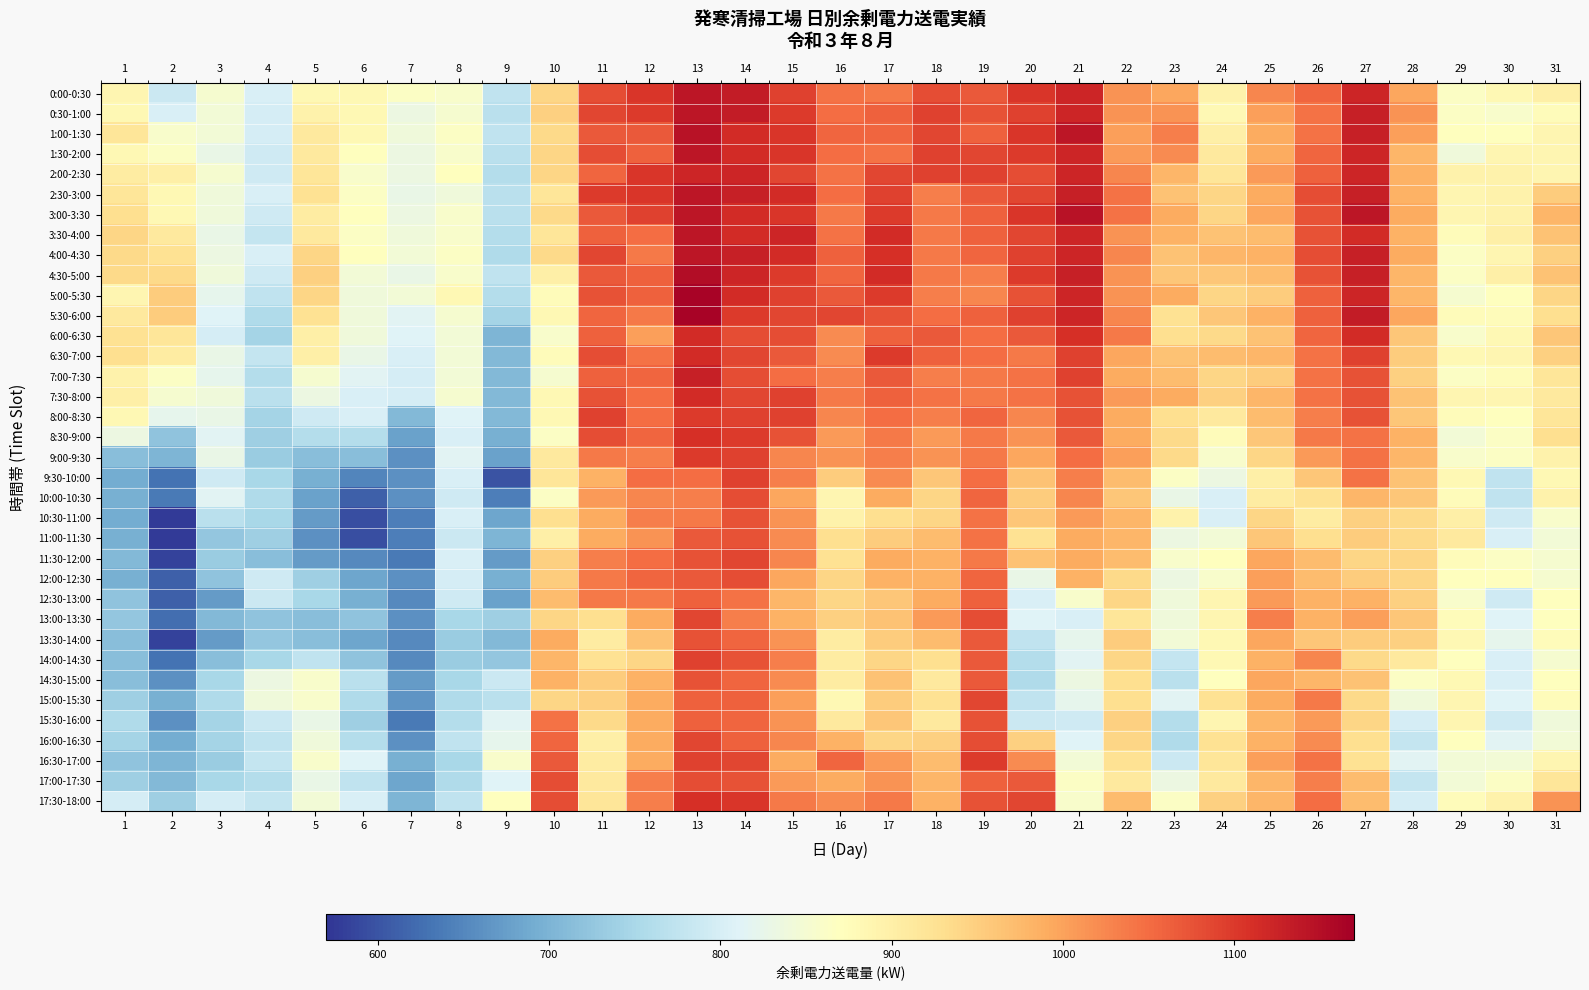

Reading left to right, list all the values displayed in this chart.

0:00-0:30: 1=888	2=786	3=852	4=804	5=882	6=882	7=864	8=858	9=774	10=942	11=1080	12=1104	13=1140	14=1134	15=1092	16=1044	17=1038	18=1080	19=1068	20=1104	21=1122	22=1014	23=996	24=894	25=1026	26=1056	27=1122	28=996	29=864	30=882	31=900
0:30-1:00: 1=882	2=804	3=846	4=798	5=894	6=882	7=834	8=852	9=768	10=948	11=1086	12=1098	13=1140	14=1134	15=1098	16=1050	17=1062	18=1092	19=1074	20=1092	21=1122	22=1014	23=1014	24=882	25=1002	26=1044	27=1128	28=1014	29=864	30=858	31=876
1:00-1:30: 1=918	2=858	3=846	4=798	5=912	6=882	7=840	8=864	9=774	10=936	11=1068	12=1068	13=1146	14=1116	15=1104	16=1056	17=1056	18=1086	19=1062	20=1104	21=1140	22=1002	23=1032	24=900	25=990	26=1044	27=1128	28=1002	29=870	30=870	31=888
1:30-2:00: 1=882	2=864	3=828	4=792	5=912	6=870	7=834	8=858	9=768	10=942	11=1080	12=1062	13=1140	14=1116	15=1104	16=1050	17=1044	18=1092	19=1086	20=1098	21=1122	22=1008	23=1020	24=912	25=990	26=1056	27=1122	28=978	29=840	30=888	31=888
2:00-2:30: 1=906	2=900	3=852	4=792	5=918	6=858	7=834	8=870	9=762	10=942	11=1056	12=1104	13=1122	14=1122	15=1086	16=1044	17=1086	18=1092	19=1092	20=1080	21=1122	22=1026	23=978	24=918	25=1008	26=1062	27=1122	28=984	29=894	30=894	31=888
2:30-3:00: 1=918	2=882	3=840	4=804	5=924	6=864	7=828	8=840	9=768	10=918	11=1098	12=1104	13=1140	14=1128	15=1116	16=1050	17=1092	18=1032	19=1068	20=1086	21=1128	22=1044	23=966	24=942	25=990	26=1080	27=1128	28=984	29=888	30=894	31=954
3:00-3:30: 1=930	2=882	3=840	4=792	5=906	6=870	7=834	8=858	9=768	10=936	11=1068	12=1092	13=1140	14=1116	15=1104	16=1038	17=1098	18=1038	19=1062	20=1104	21=1146	22=1044	23=990	24=942	25=996	26=1074	27=1140	28=990	29=888	30=894	31=978
3:30-4:00: 1=942	2=912	3=828	4=780	5=912	6=864	7=840	8=858	9=762	10=918	11=1062	12=1050	13=1140	14=1116	15=1122	16=1044	17=1116	18=1038	19=1062	20=1086	21=1122	22=1014	23=984	24=966	25=972	26=1074	27=1116	28=984	29=876	30=900	31=966
4:00-4:30: 1=936	2=924	3=834	4=804	5=942	6=870	7=846	8=864	9=756	10=936	11=1086	12=1038	13=1140	14=1128	15=1116	16=1062	17=1110	18=1038	19=1056	20=1092	21=1122	22=1026	23=966	24=978	25=984	26=1080	27=1128	28=990	29=864	30=888	31=948
4:30-5:00: 1=936	2=936	3=840	4=792	5=948	6=846	7=828	8=858	9=774	10=900	11=1068	12=1062	13=1152	14=1122	15=1098	16=1056	17=1116	18=1038	19=1032	20=1098	21=1128	22=1014	23=960	24=960	25=972	26=1074	27=1128	28=978	29=864	30=900	31=966
5:00-5:30: 1=888	2=954	3=822	4=774	5=942	6=840	7=846	8=882	9=762	10=876	11=1074	12=1062	13=1164	14=1116	15=1092	16=1068	17=1098	18=1032	19=1026	20=1074	21=1122	22=1014	23=990	24=942	25=954	26=1062	27=1122	28=978	29=852	30=870	31=942
5:30-6:00: 1=912	2=954	3=810	4=756	5=924	6=840	7=816	8=852	9=744	10=882	11=1056	12=1038	13=1164	14=1098	15=1086	16=1086	17=1074	18=1050	19=1062	20=1092	21=1122	22=1026	23=924	24=960	25=984	26=1062	27=1134	28=996	29=876	30=876	31=930
6:00-6:30: 1=924	2=918	3=798	4=744	5=900	6=840	7=810	8=846	9=702	10=858	11=1062	12=1002	13=1116	14=1080	15=1080	16=1020	17=1062	18=1068	19=1050	20=1068	21=1110	22=1038	23=930	24=936	25=966	26=1056	27=1116	28=960	29=858	30=882	31=960
6:30-7:00: 1=930	2=906	3=828	4=780	5=900	6=828	7=804	8=846	9=708	10=876	11=1080	12=1044	13=1116	14=1086	15=1068	16=1020	17=1098	18=1062	19=1050	20=1038	21=1092	22=996	23=966	24=972	25=978	26=1044	27=1092	28=954	29=882	30=888	31=948
7:00-7:30: 1=894	2=864	3=822	4=762	5=852	6=816	7=798	8=846	9=708	10=852	11=1062	12=1056	13=1128	14=1080	15=1050	16=1032	17=1068	18=1032	19=1038	20=1044	21=1092	22=990	23=972	24=942	25=954	26=1044	27=1074	28=948	29=864	30=876	31=918
7:30-8:00: 1=900	2=852	3=840	4=768	5=834	6=804	7=798	8=852	9=708	10=882	11=1074	12=1050	13=1116	14=1086	15=1092	16=1038	17=1062	18=1044	19=1038	20=1044	21=1074	22=1008	23=990	24=948	25=978	26=1044	27=1074	28=966	29=888	30=888	31=912
8:00-8:30: 1=882	2=822	3=828	4=744	5=792	6=804	7=708	8=810	9=708	10=882	11=1092	12=1050	13=1098	14=1092	15=1092	16=1026	17=1050	18=1032	19=1056	20=1026	21=1074	22=990	23=930	24=912	25=972	26=1032	27=1074	28=960	29=876	30=870	31=918
8:30-9:00: 1=834	2=720	3=816	4=738	5=762	6=762	7=678	8=804	9=696	10=864	11=1080	12=1056	13=1110	14=1098	15=1074	16=1008	17=1038	18=1008	19=1038	20=1014	21=1068	22=990	23=936	24=876	25=960	26=1038	27=1044	28=984	29=846	30=864	31=930
9:00-9:30: 1=714	2=702	3=828	4=732	5=714	6=714	7=660	8=816	9=678	10=912	11=1038	12=1032	13=1098	14=1092	15=1026	16=1014	17=1032	18=1014	19=1038	20=996	21=1050	22=1002	23=936	24=858	25=942	26=1008	27=1044	28=978	29=858	30=864	31=894
9:30-10:00: 1=690	2=630	3=792	4=750	5=696	6=648	7=660	8=804	9=600	10=918	11=984	12=1050	13=1050	14=1092	15=1032	16=954	17=1020	18=960	19=1050	20=966	21=1032	22=972	23=864	24=834	25=900	26=960	27=1044	28=966	29=882	30=774	31=882
10:00-10:30: 1=696	2=636	3=816	4=756	5=678	6=612	7=660	8=792	9=642	10=864	11=1008	12=1026	13=1032	14=1080	15=996	16=888	17=990	18=942	19=1056	20=954	21=1026	22=960	23=828	24=804	25=906	26=924	27=978	28=960	29=876	30=774	31=894
10:30-11:00: 1=690	2=576	3=768	4=750	5=672	6=594	7=642	8=804	9=684	10=930	11=990	12=1032	13=1038	14=1074	15=1014	16=894	17=930	18=942	19=1044	20=960	21=1008	22=978	23=894	24=804	25=942	26=906	27=948	28=936	29=900	30=792	31=858
11:00-11:30: 1=696	2=576	3=726	4=738	5=660	6=594	7=642	8=786	9=702	10=900	11=990	12=1014	13=1068	14=1074	15=1020	16=930	17=954	18=972	19=1044	20=924	21=990	22=978	23=834	24=846	25=960	26=930	27=954	28=936	29=912	30=804	31=846
11:30-12:00: 1=708	2=582	3=732	4=714	5=672	6=654	7=636	8=804	9=672	10=948	11=1032	12=1050	13=1074	14=1086	15=1026	16=924	17=990	18=984	19=1038	20=966	21=990	22=972	23=858	24=870	25=996	26=972	27=942	28=942	29=876	30=864	31=852
12:00-12:30: 1=696	2=612	3=720	4=792	5=738	6=684	7=660	8=798	9=696	10=954	11=1038	12=1056	13=1068	14=1080	15=996	16=942	17=984	18=984	19=1056	20=828	21=984	22=936	23=834	24=858	25=1002	26=972	27=954	28=942	29=870	30=870	31=852
12:30-13:00: 1=720	2=612	3=672	4=786	5=750	6=696	7=654	8=792	9=678	10=972	11=1038	12=1038	13=1062	14=1044	15=978	16=942	17=960	18=990	19=1062	20=804	21=858	22=942	23=840	24=888	25=1008	26=984	27=984	28=948	29=858	30=792	31=870
13:00-13:30: 1=726	2=624	3=708	4=720	5=714	6=720	7=660	8=750	9=738	10=942	11=930	12=990	13=1086	14=1032	15=984	16=948	17=966	18=1008	19=1080	20=810	21=804	22=918	23=840	24=888	25=1032	26=984	27=1002	28=960	29=876	30=810	31=870
13:30-14:00: 1=714	2=582	3=672	4=726	5=714	6=684	7=654	8=732	9=708	10=990	11=906	12=966	13=1074	14=1056	15=1014	16=906	17=954	18=972	19=1068	20=774	21=822	22=954	23=846	24=882	25=996	26=960	27=954	28=948	29=882	30=822	31=876
14:00-14:30: 1=714	2=630	3=714	4=750	5=774	6=720	7=654	8=732	9=726	10=978	11=924	12=942	13=1092	14=1074	15=1032	16=906	17=942	18=930	19=1068	20=762	21=816	22=942	23=780	24=882	25=984	26=1026	27=936	28=912	29=870	30=804	31=852
14:30-15:00: 1=714	2=660	3=750	4=834	5=858	6=768	7=672	8=750	9=786	10=984	11=954	12=984	13=1074	14=1056	15=1020	16=906	17=966	18=912	19=1068	20=756	21=834	22=930	23=768	24=870	25=996	26=978	27=966	28=864	29=882	30=804	31=870
15:00-15:30: 1=738	2=696	3=756	4=840	5=858	6=756	7=666	8=756	9=768	10=942	11=948	12=990	13=1062	14=1062	15=1002	16=882	17=954	18=924	19=1086	20=774	21=822	22=930	23=816	24=924	25=990	26=1038	27=936	28=840	29=888	30=810	31=876
15:30-16:00: 1=756	2=660	3=744	4=786	5=828	6=738	7=636	8=762	9=816	10=1044	11=936	12=990	13=1062	14=1056	15=1014	16=912	17=960	18=912	19=1074	20=786	21=792	22=948	23=762	24=888	25=978	26=1008	27=942	28=798	29=888	30=792	31=840
16:00-16:30: 1=744	2=690	3=744	4=774	5=840	6=762	7=660	8=774	9=822	10=1056	11=900	12=990	13=1086	14=1062	15=1026	16=984	17=942	18=948	19=1080	20=948	21=810	22=942	23=756	24=924	25=984	26=1020	27=930	28=780	29=870	30=816	31=846
16:30-17:00: 1=720	2=702	3=732	4=780	5=858	6=810	7=696	8=750	9=858	10=1068	11=906	12=990	13=1092	14=1086	15=990	16=1056	17=1008	18=972	19=1098	20=1020	21=846	22=924	23=786	24=918	25=1002	26=1044	27=924	28=816	29=846	30=846	31=888
17:00-17:30: 1=738	2=708	3=750	4=762	5=828	6=774	7=684	8=756	9=810	10=1080	11=912	12=1032	13=1080	14=1074	15=1008	16=990	17=1014	18=978	19=1062	20=1068	21=864	22=912	23=834	24=912	25=978	26=1032	27=972	28=780	29=846	30=864	31=918
17:30-18:00: 1=798	2=738	3=798	4=780	5=846	6=804	7=702	8=774	9=870	10=1080	11=918	12=1032	13=1110	14=1104	15=1038	16=1020	17=1038	18=984	19=1074	20=1086	21=858	22=972	23=864	24=948	25=978	26=1050	27=972	28=798	29=876	30=894	31=1014